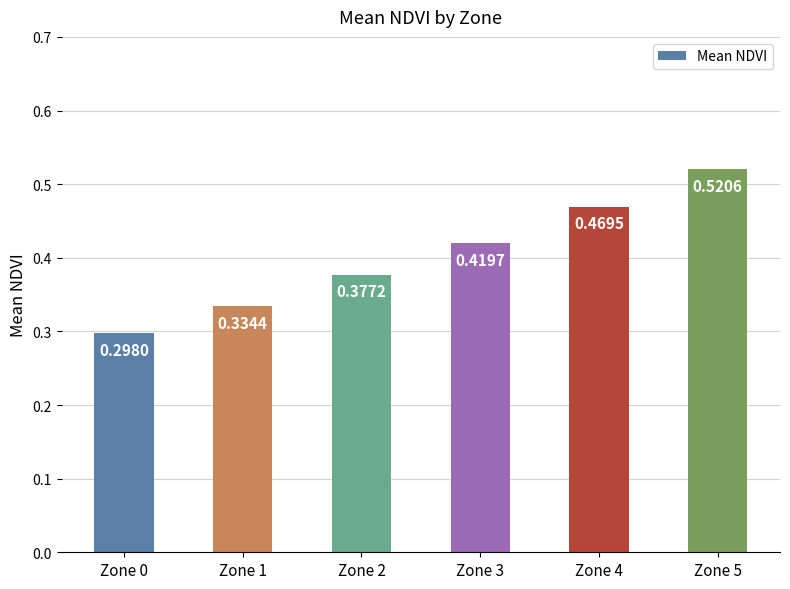

What is the change in value from Zone 1 to Zone 5?

+0.2